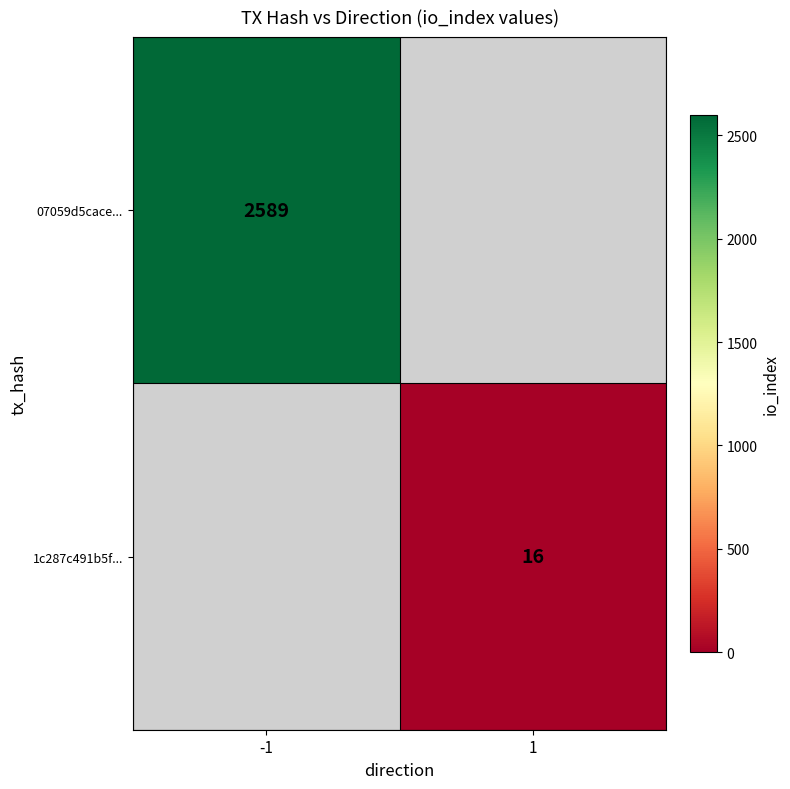

The value of 1c287c491b5f... at 1 is 7. True or false?

False